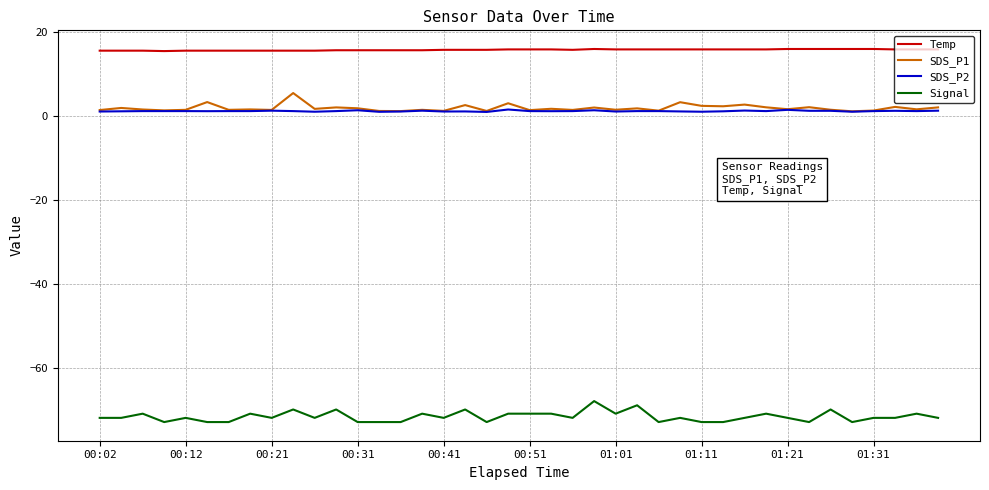

Which series has the largest total across all categories?

Temp